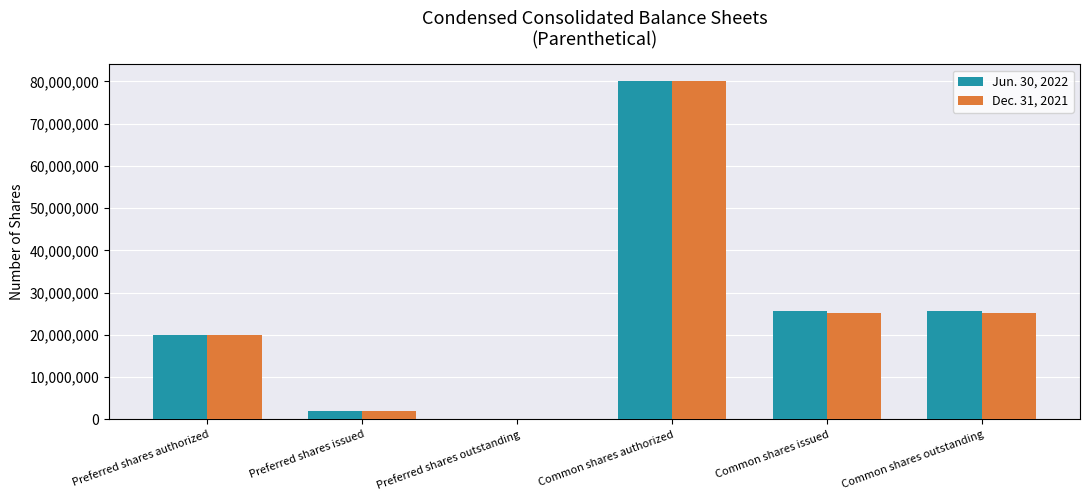

What are all the series names shown in the legend?

Jun. 30, 2022, Dec. 31, 2021